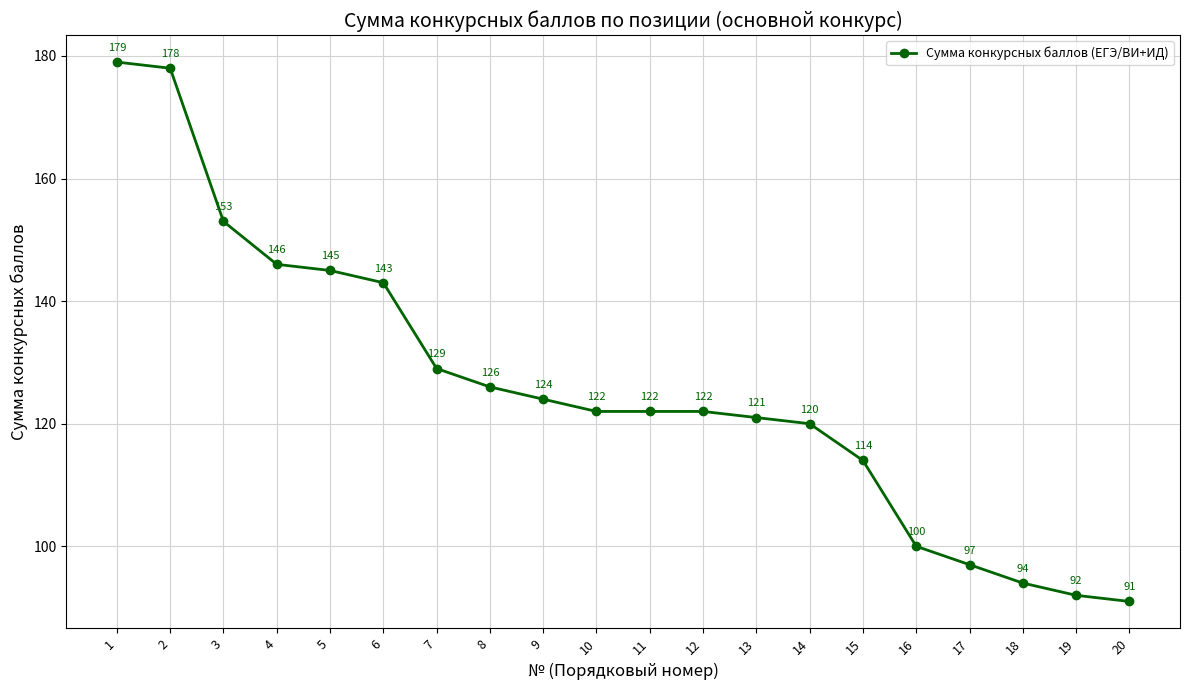

What is the minimum value shown in the chart?

91